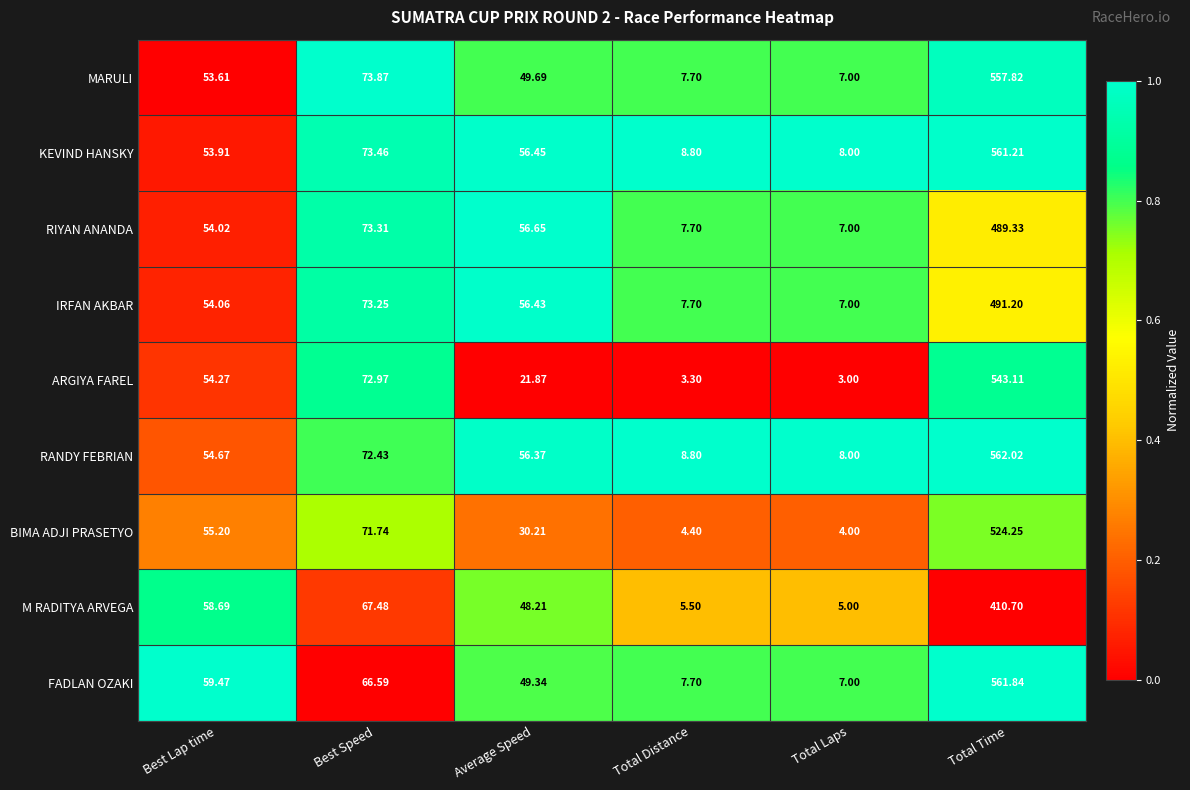

Which series changed the most between Average Speed and Total Laps?

RIYAN ANANDA